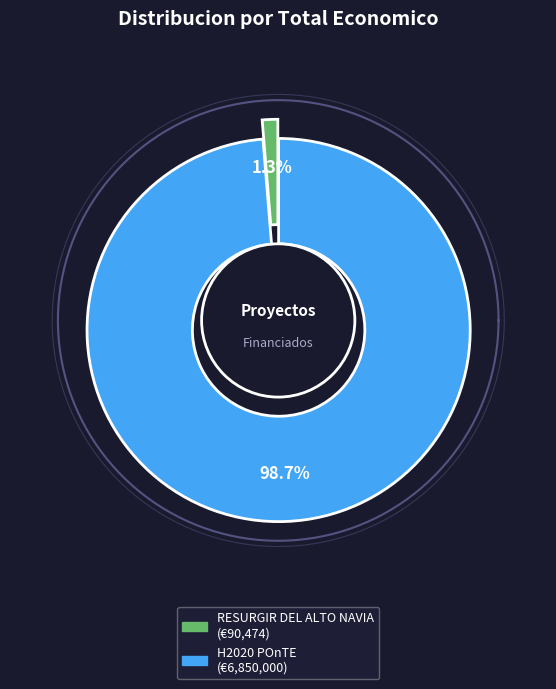

How many slices are in this pie chart?

2